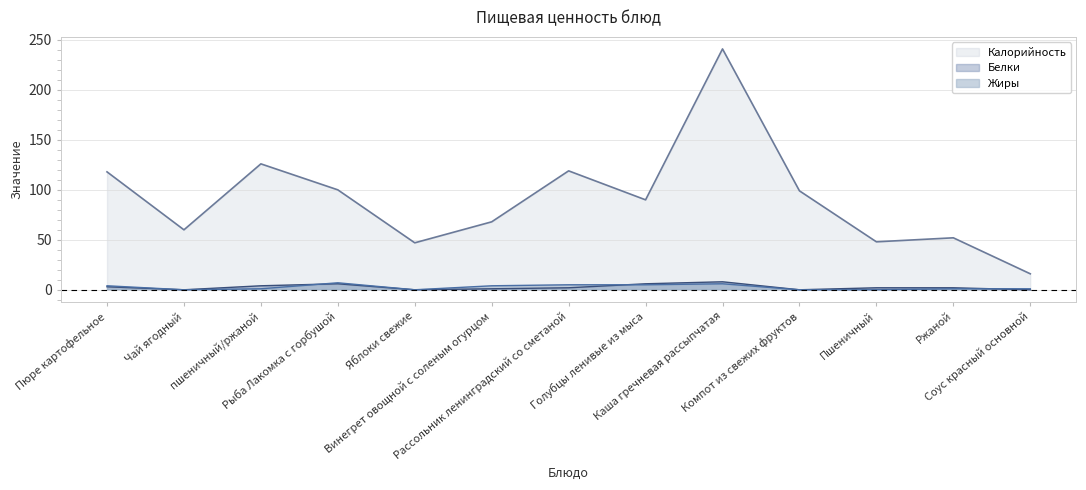

What is the value of the Белки point at the 3rd from the left?

4